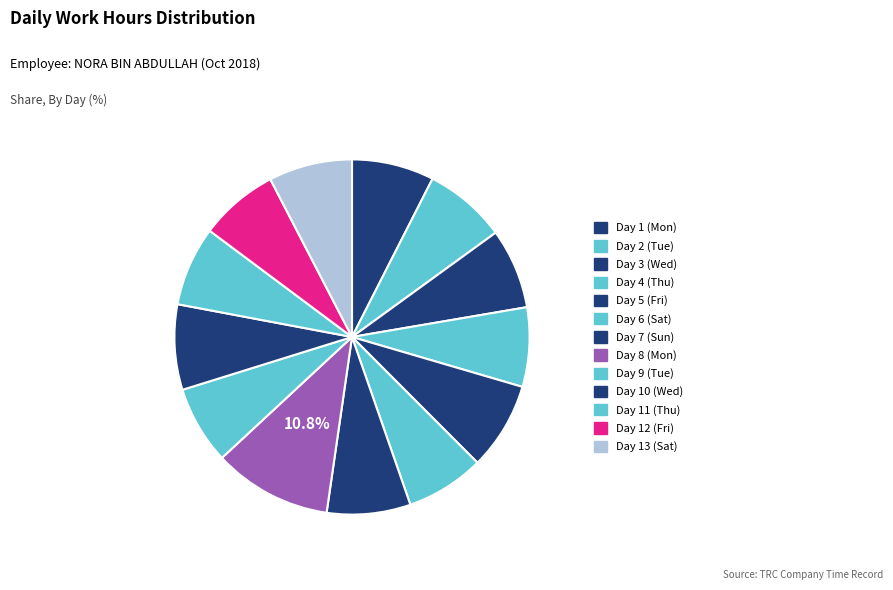

How many slices are in this pie chart?

13